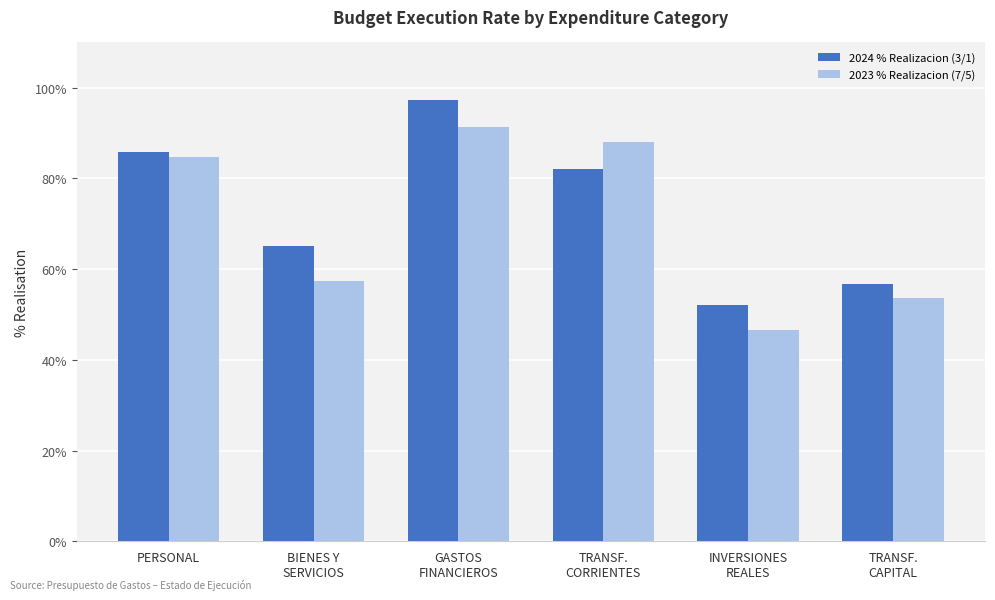

How many bars are there in total?

12